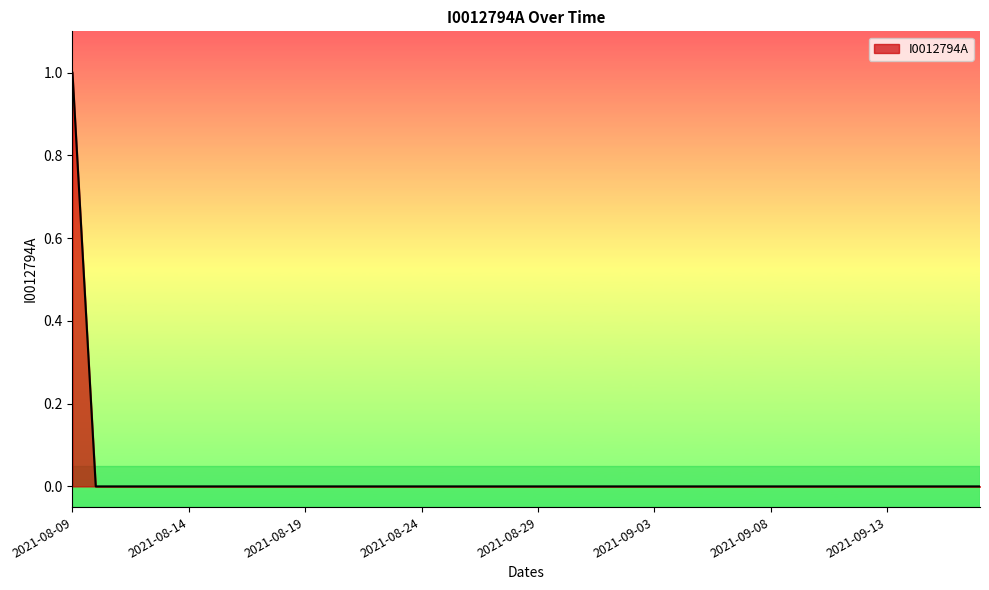

Does the chart have visible grid lines?

No